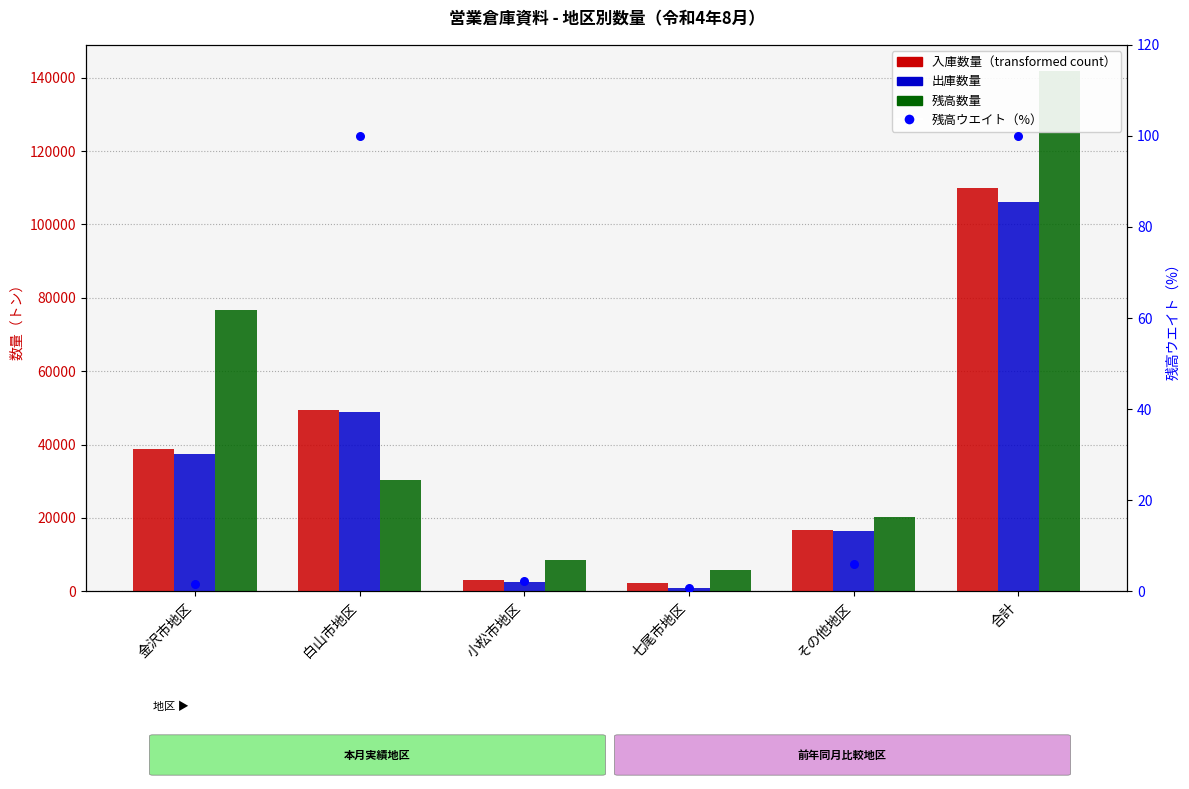

Which series has the largest Y range (max minus min)?

残高数量